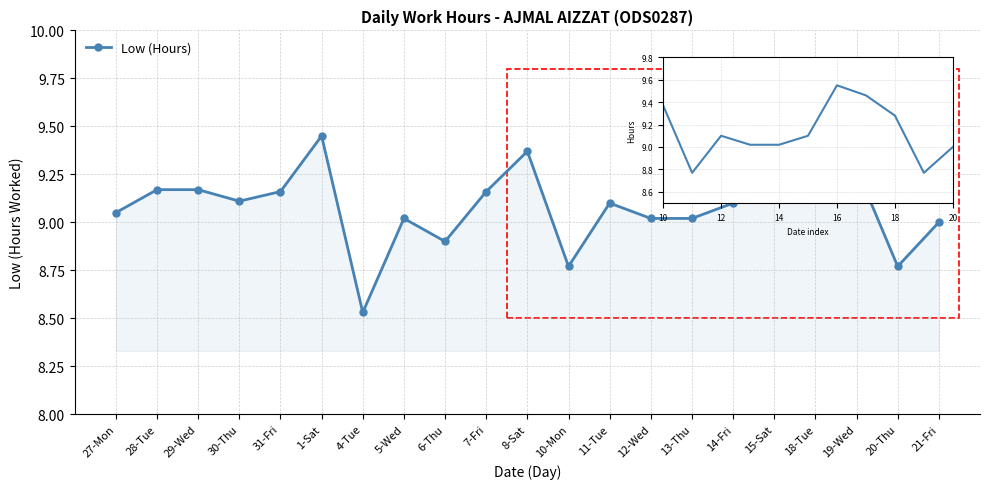

Between 7-Fri and 30-Thu, which is larger?

7-Fri